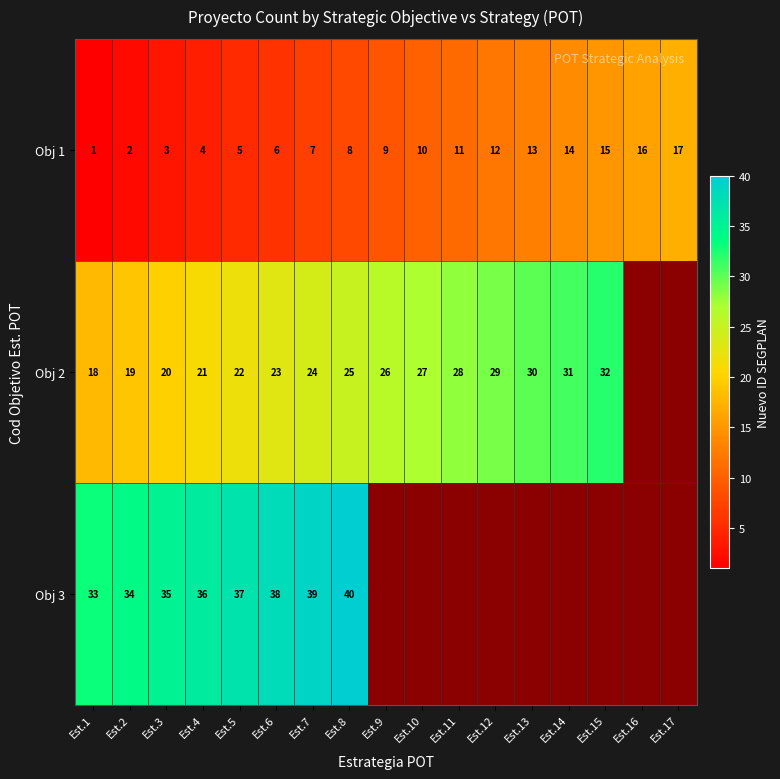

What is the total value across all series at Est.5?

64